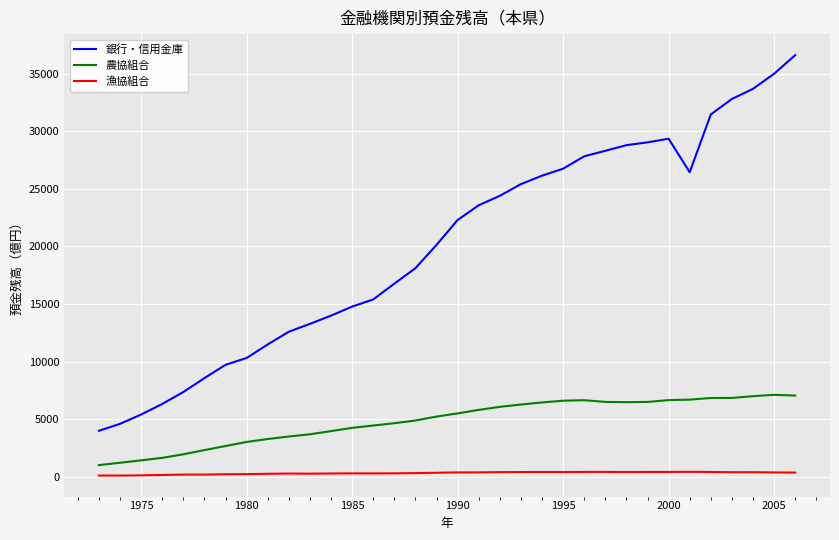

List the series in order of their peak value, lowest first.

漁協組合, 農協組合, 銀行・信用金庫